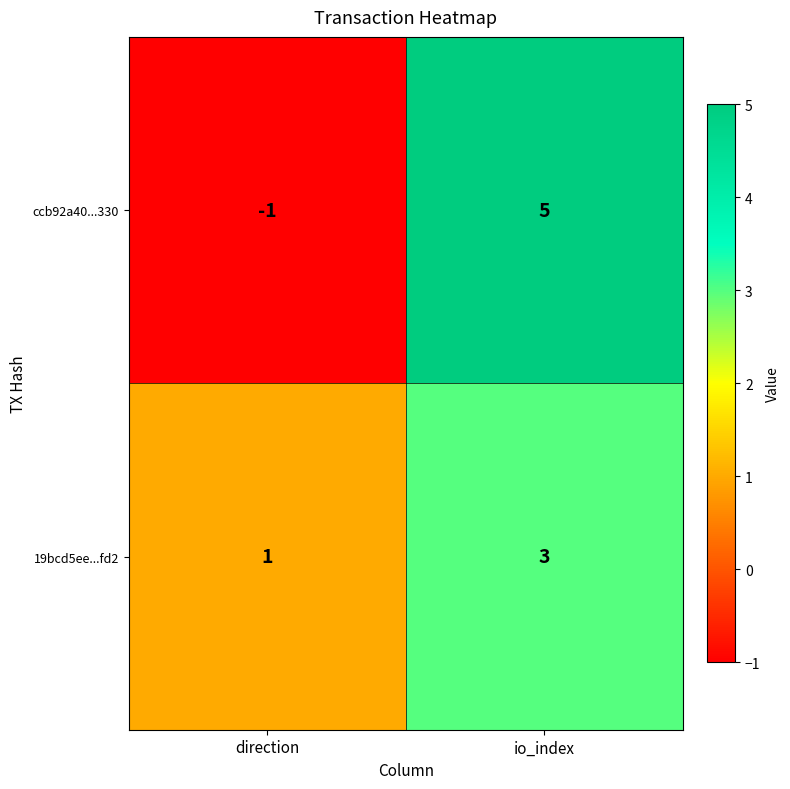

What is the difference between the maximum and minimum values in the ccb92a40...330 series?

6